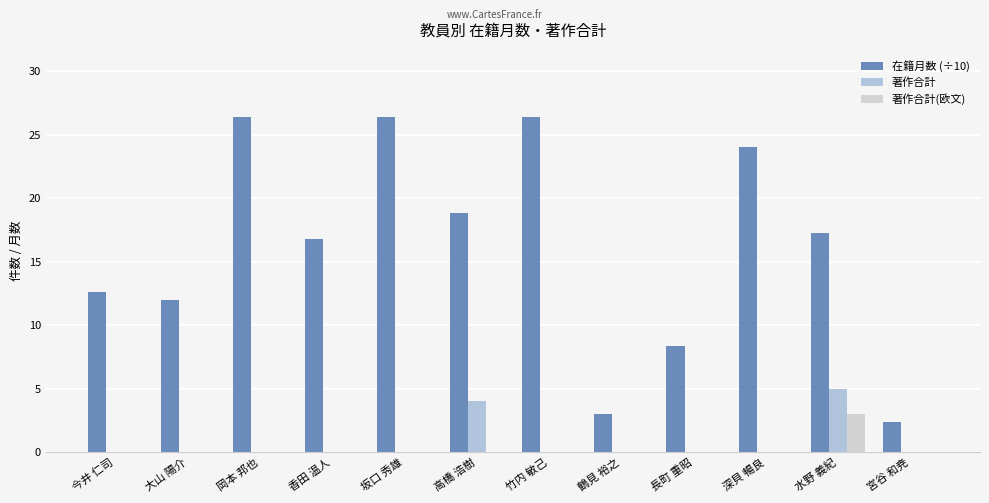

List the series in order of their peak value, highest first.

在籍月数 (÷10), 著作合計, 著作合計(欧文)